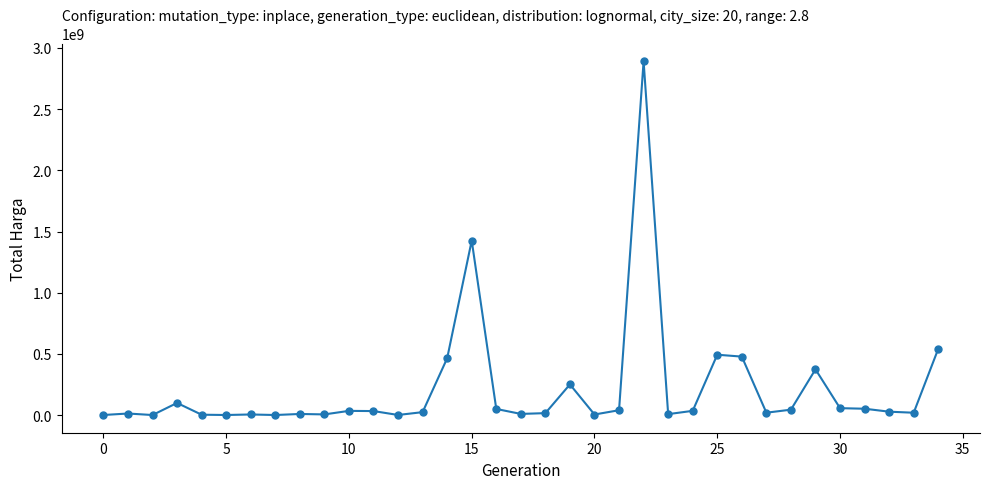

What is the value of the 11th point from the left?

34000000